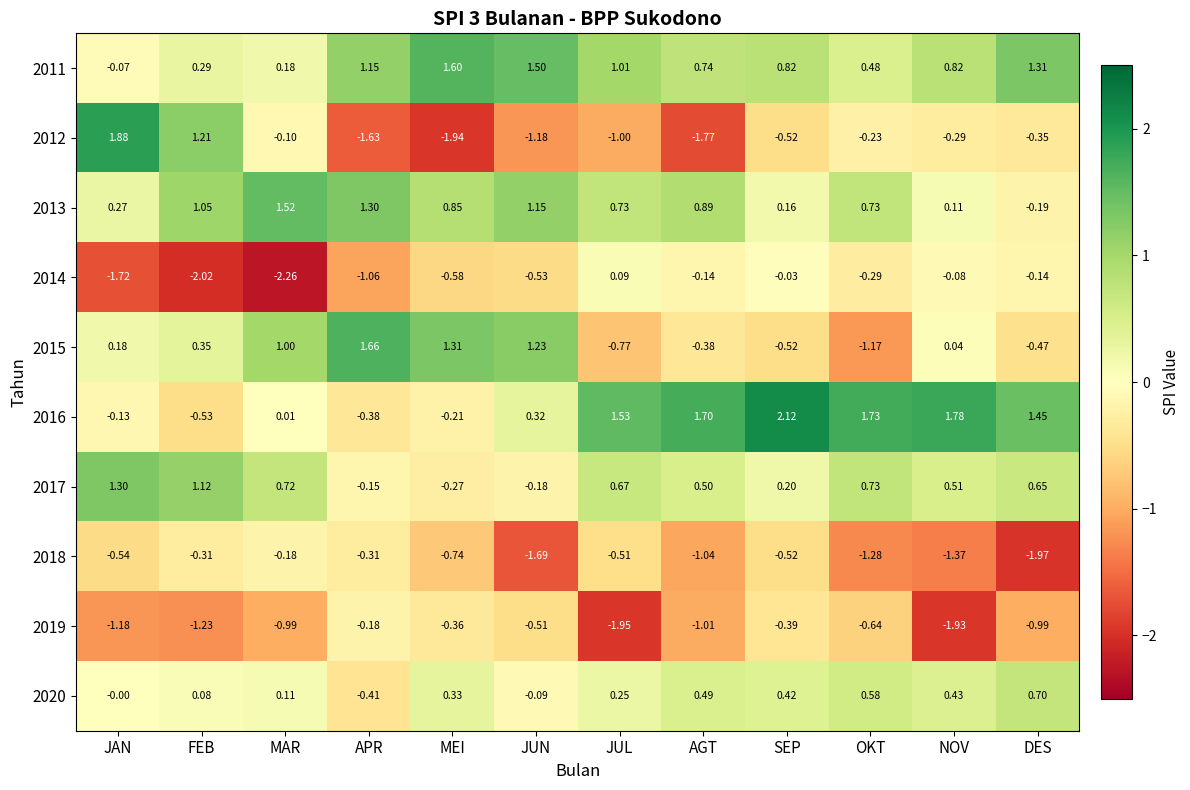

Which category has the lowest value across all series?

MAR